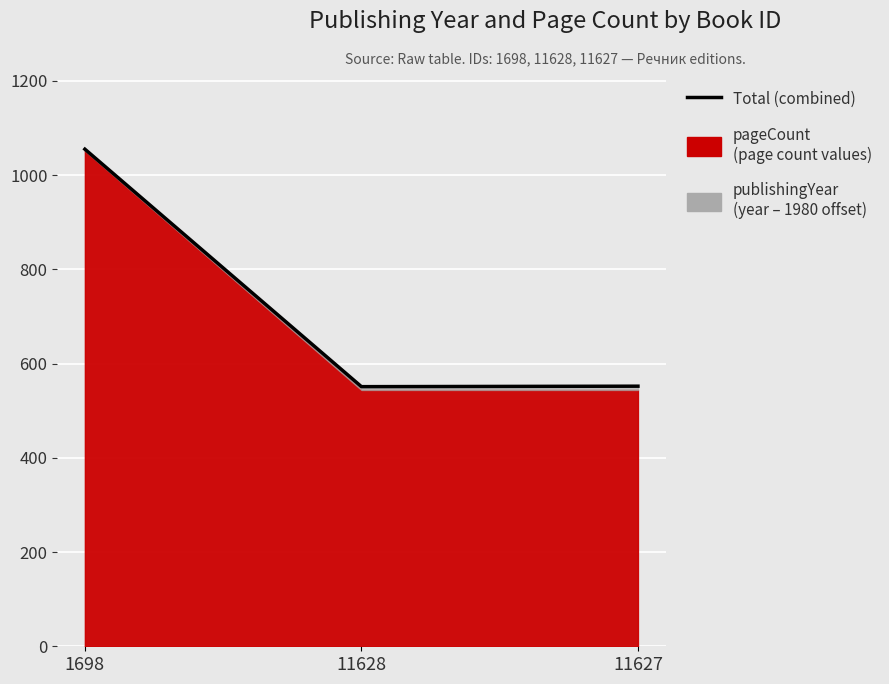

At which label is the value closest to 803?

11627